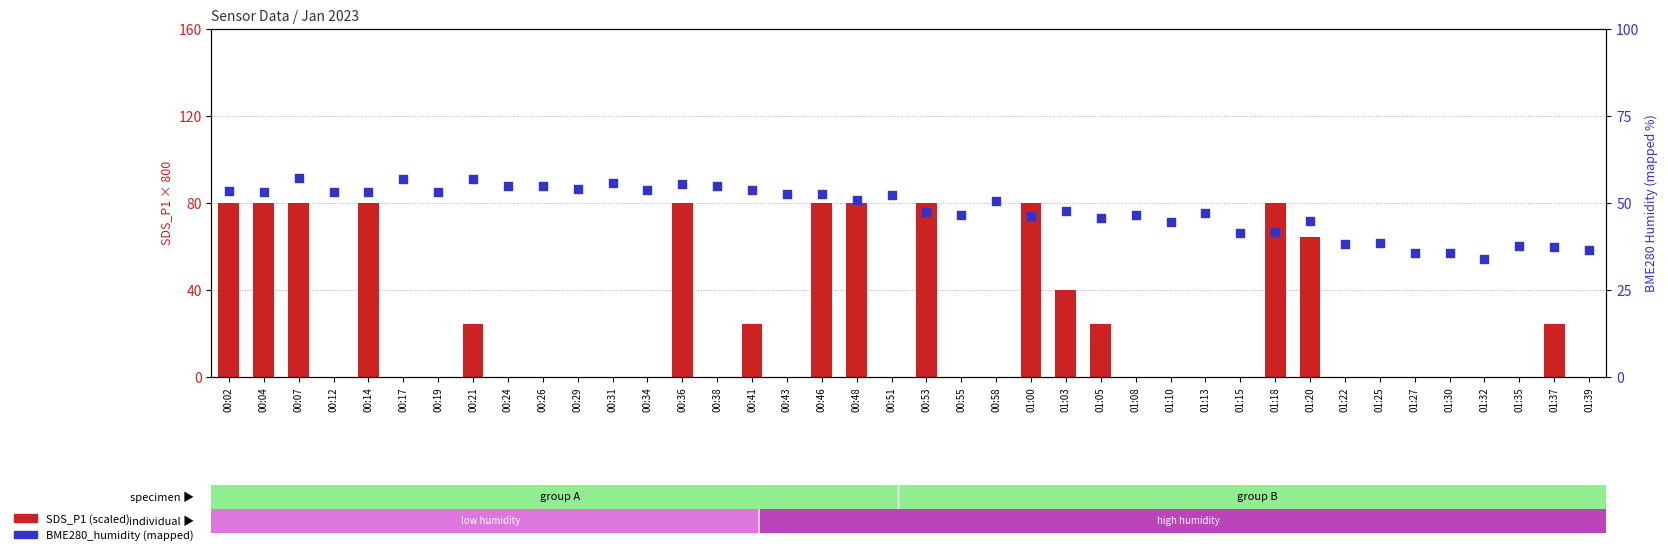

What are all the series names shown in the legend?

SDS_P1 (scaled), BME280_humidity (%)